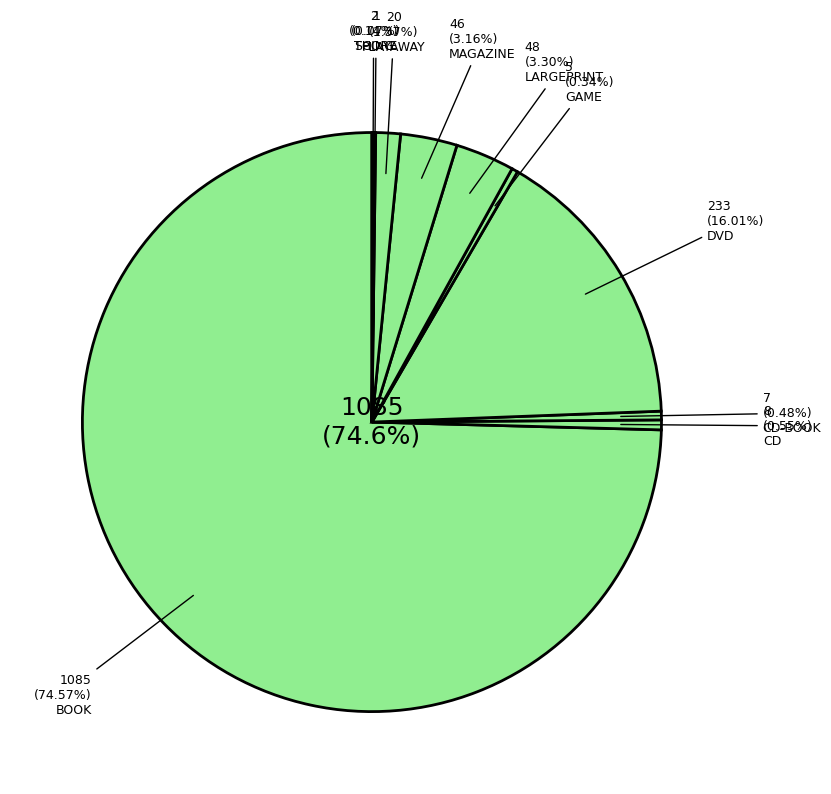

Rank the categories by value from lowest to highest.

SCORE, THING, GAME, CD-BOOK, CD, PLAYAWAY, MAGAZINE, LARGEPRINT, DVD, BOOK